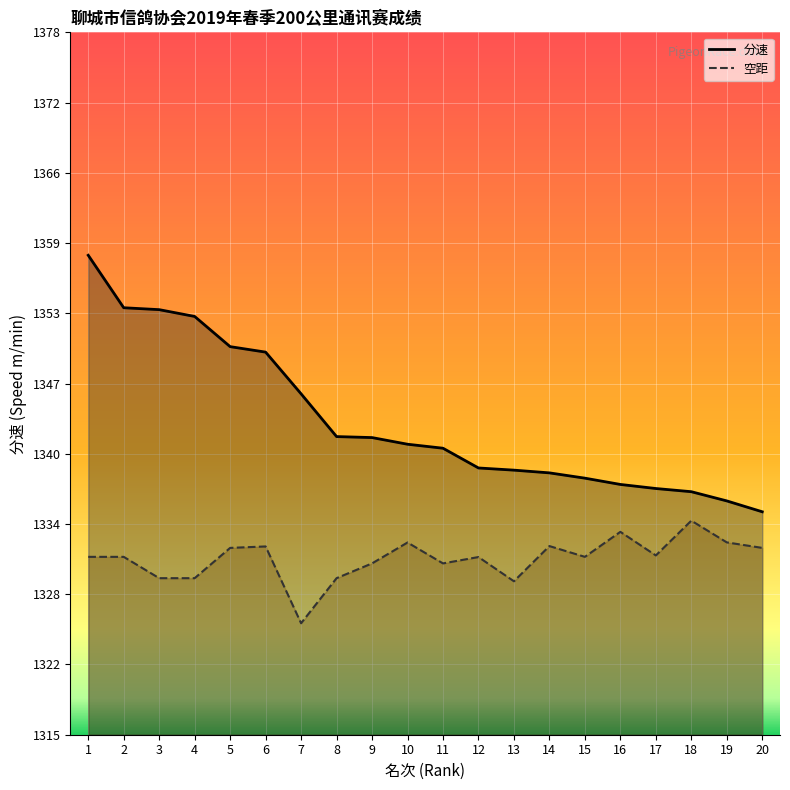

Read the 分速 value at 14.

1338.8